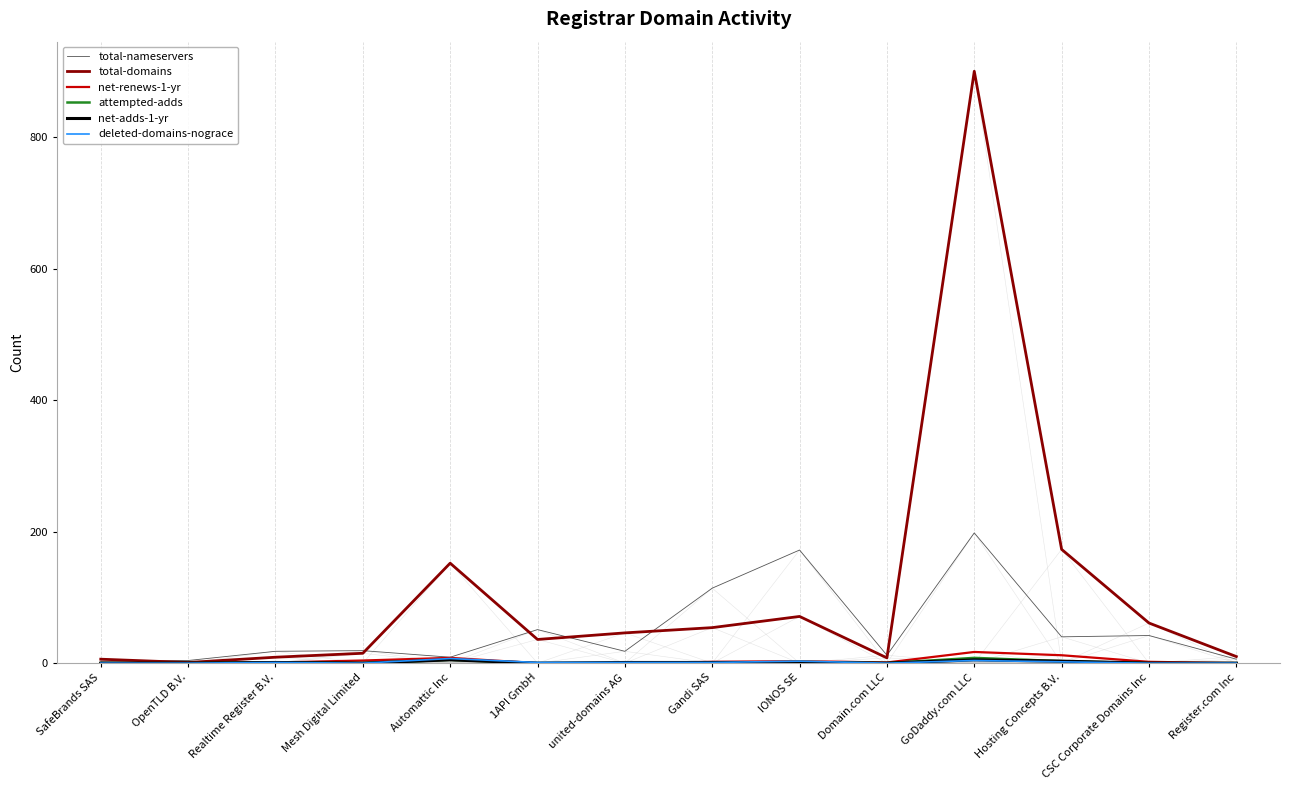

What position from the right is OpenTLD B.V.?

13